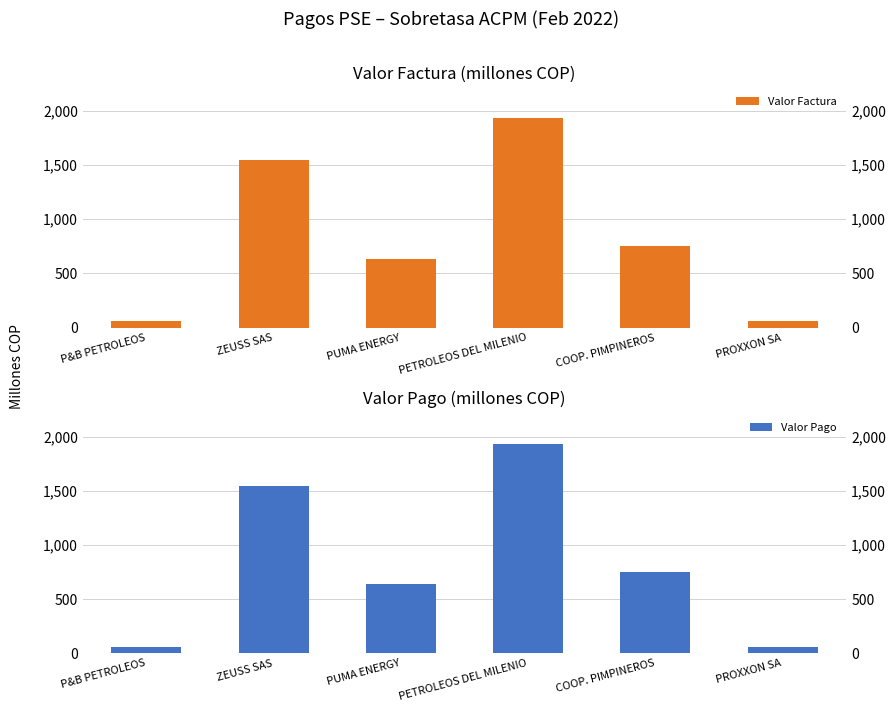

Reading left to right, transcribe all the data shown in this chart.

Valor Factura: P&B PETROLEOS=56.4	ZEUSS SAS=1542.2	PUMA ENERGY=635.6	PETROLEOS DEL MILENIO=1930.5	COOP. PIMPINEROS=752.1	PROXXON SA=57.6
Valor Pago: P&B PETROLEOS=56.4	ZEUSS SAS=1542.2	PUMA ENERGY=635.6	PETROLEOS DEL MILENIO=1930.5	COOP. PIMPINEROS=752.1	PROXXON SA=57.6